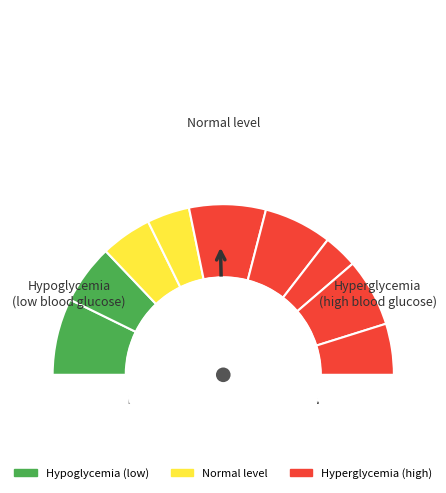

Which slice is the smallest?

6